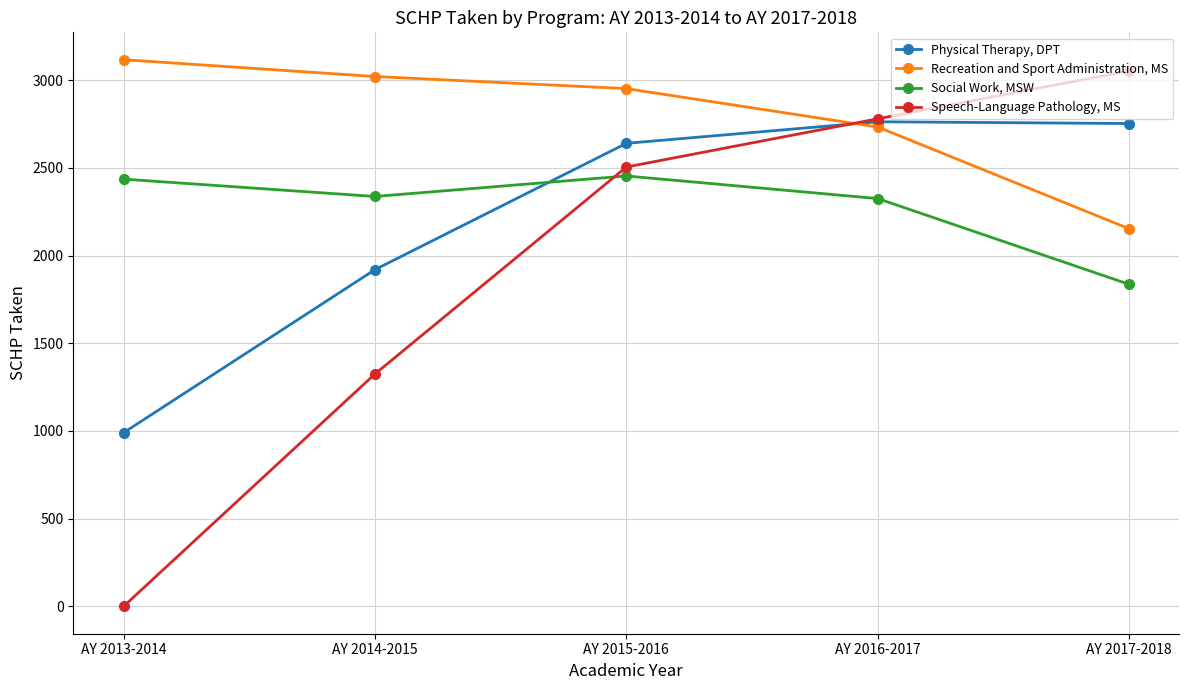

Count the number of categories in the chart.

5